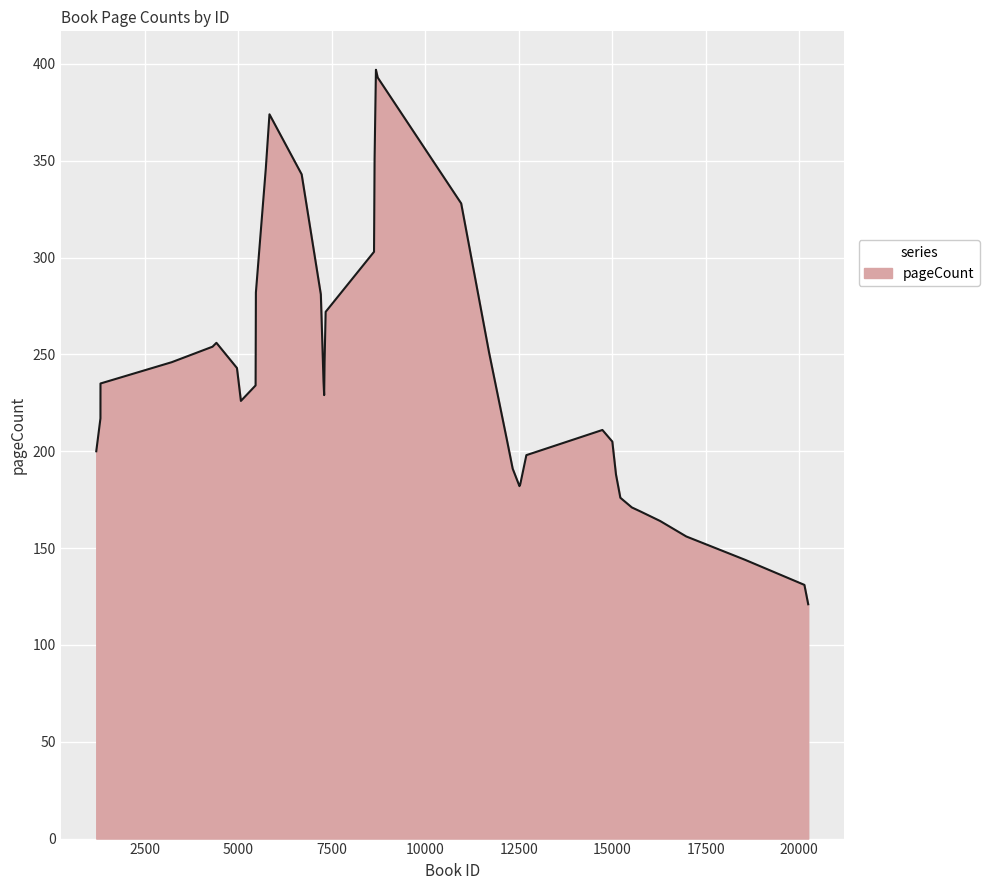

What is the smallest value displayed?

121